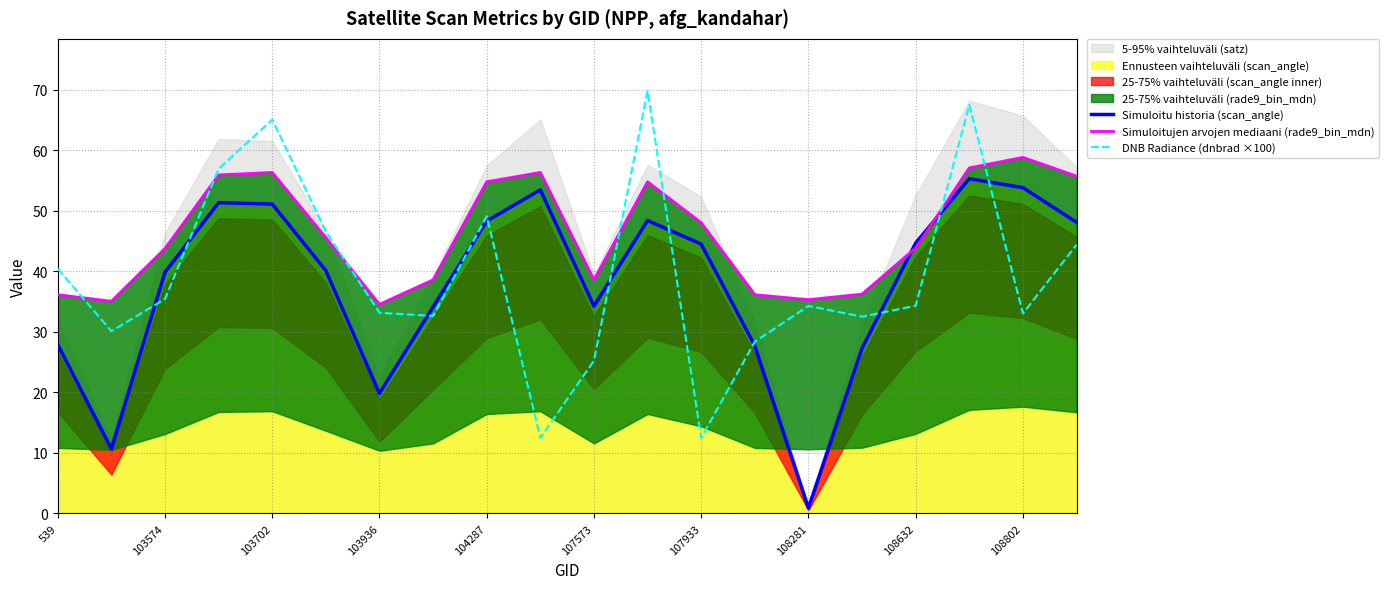

The value of DNB Radiance (dnbrad ×100) at 103574 is 15.0. True or false?

False